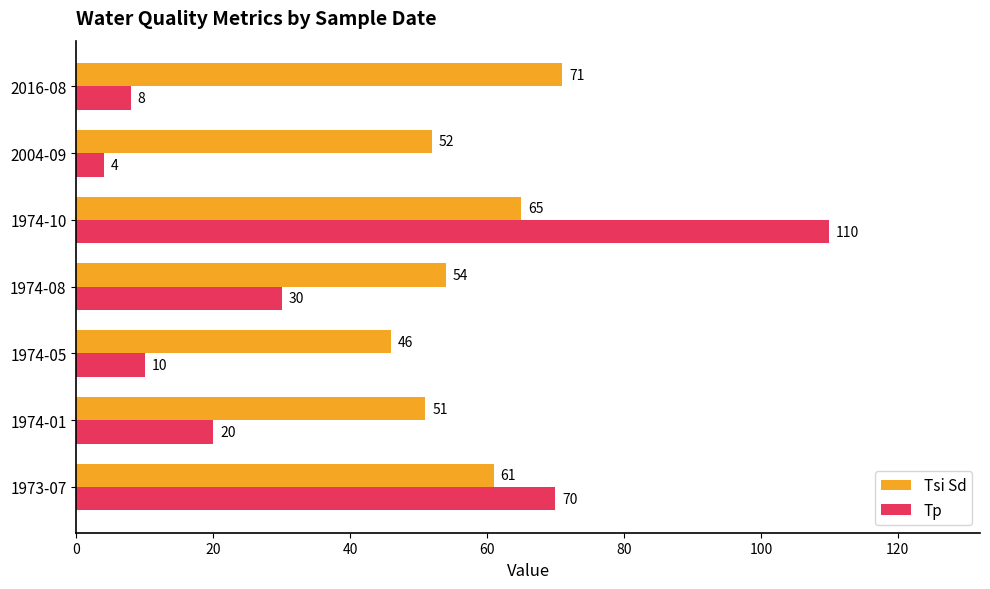

Where is Tsi Sd nearest to the value 58?

1973-07